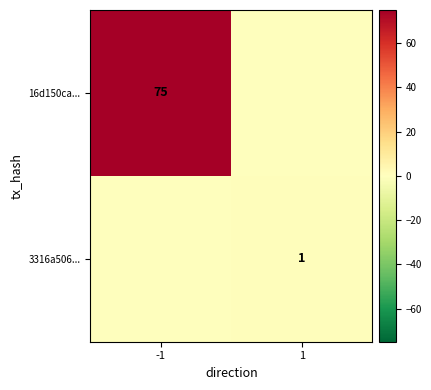

Is it true that 16d150ca... equals 75 at -1?

True